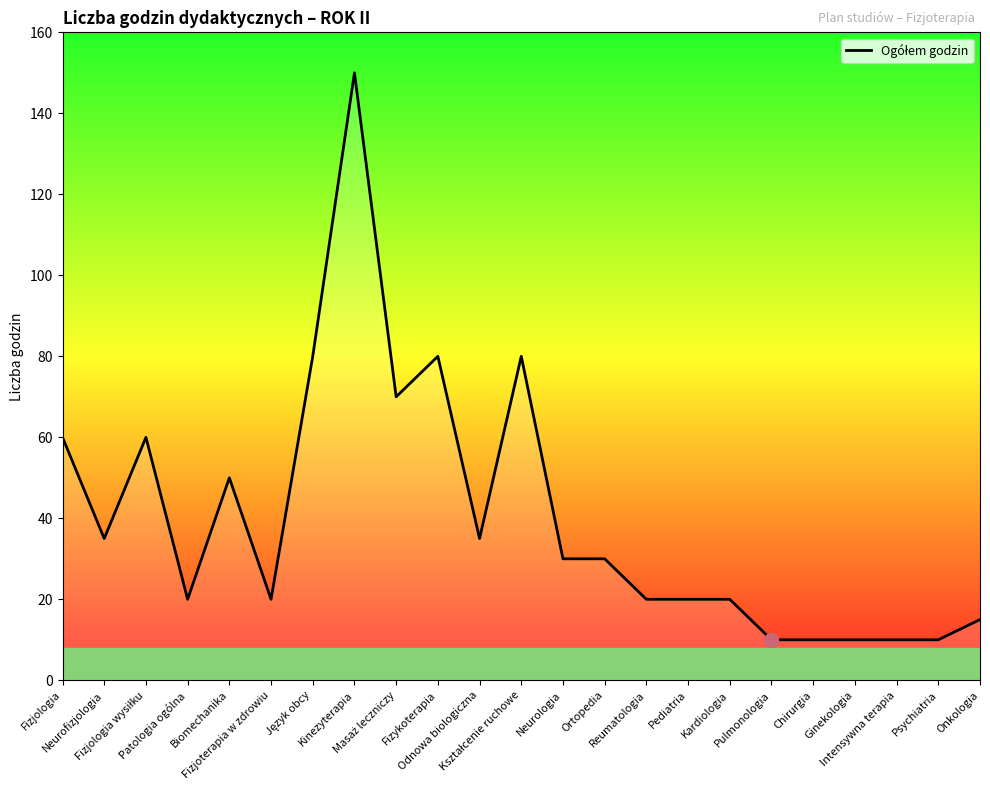

Count the number of categories in the chart.

23